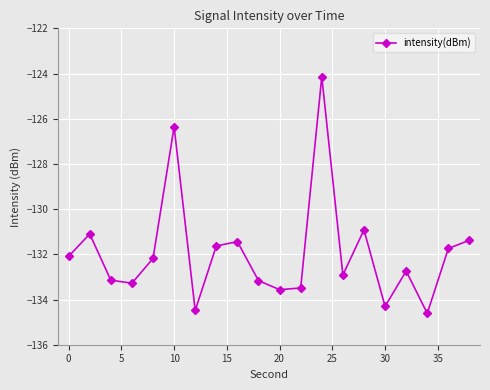

What is the value of the 5th point from the left?

-132.2